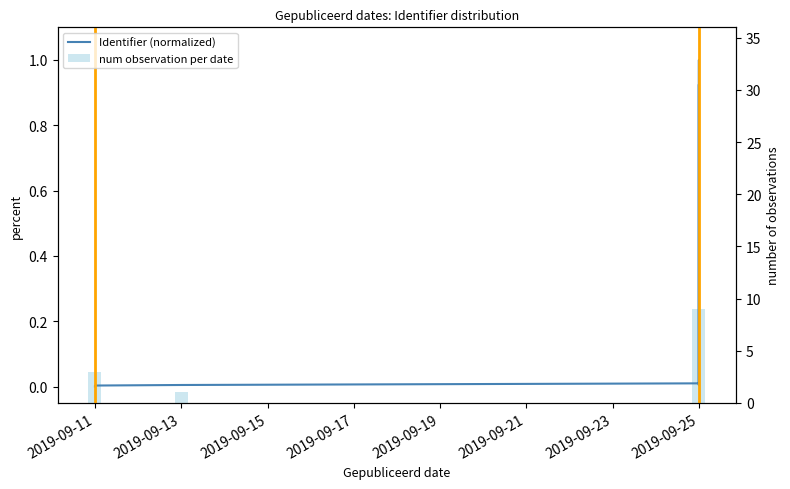

Count the number of values greater than 0.

12